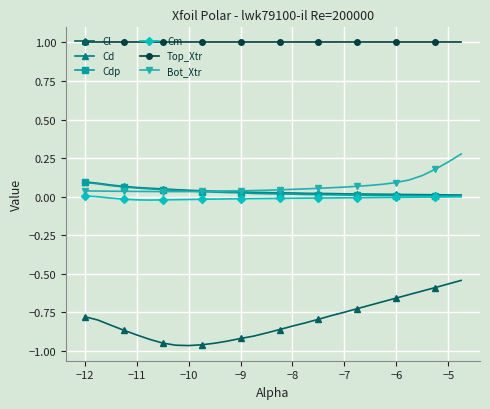

Which series has the largest total across all categories?

Top_Xtr